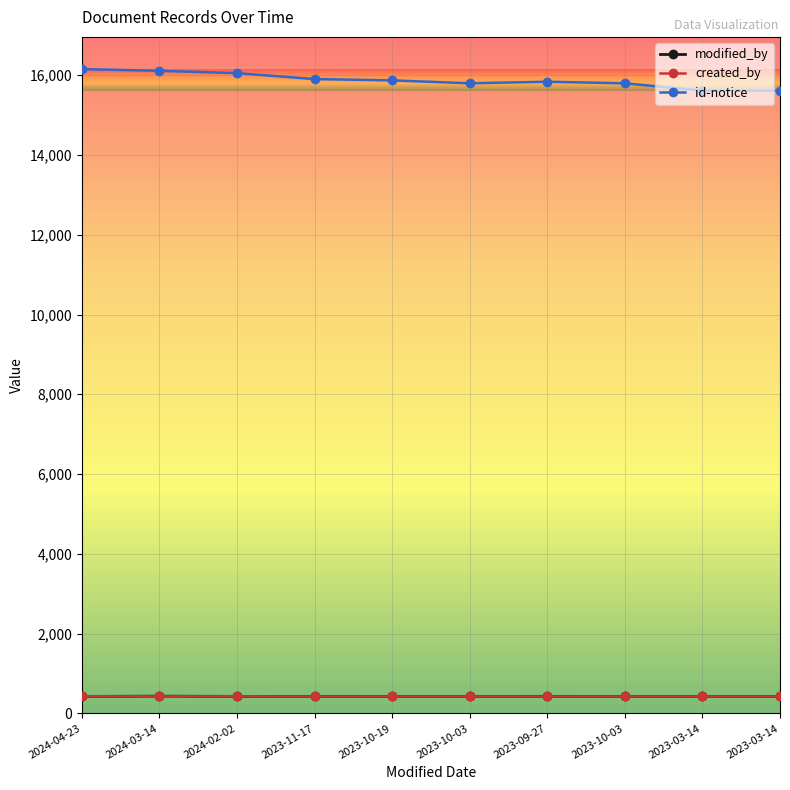

Rank the series at 2023-09-27 from highest to lowest value.

id-notice, modified_by, created_by